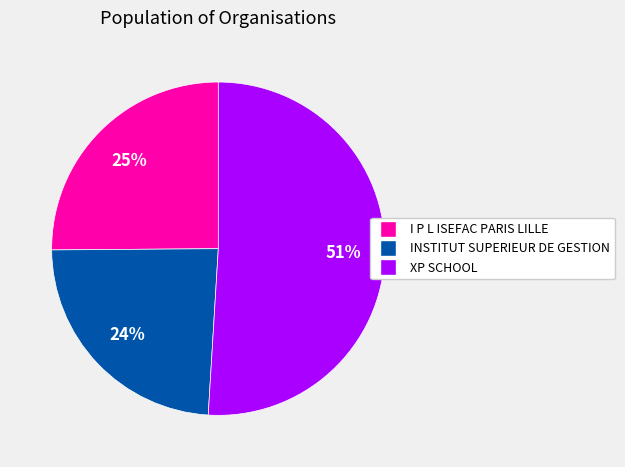

The I P L ISEFAC PARIS LILLE slice represents 19% of the pie. True or false?

False